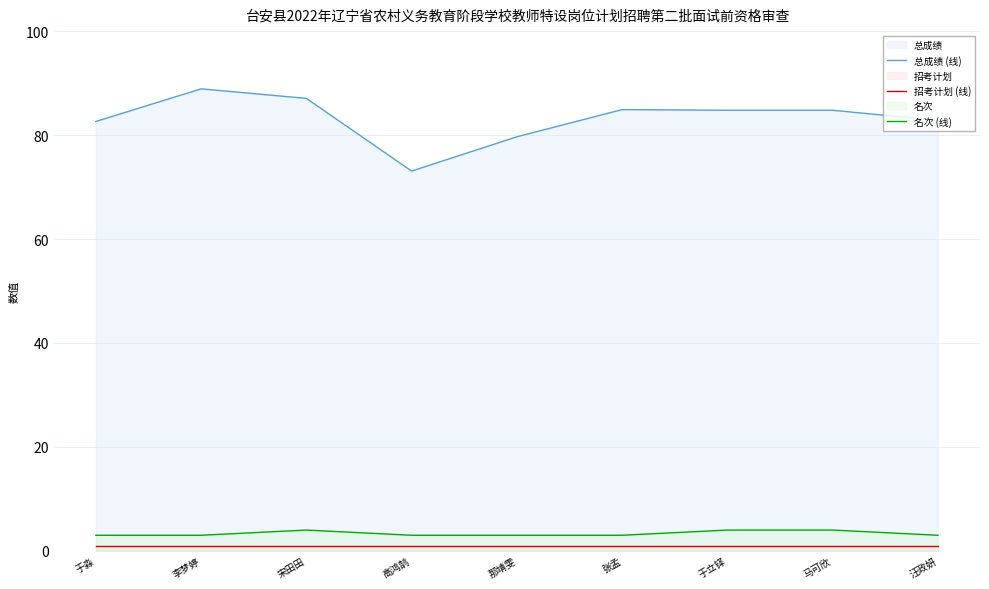

True or false: 名次 (线) and 招考计划 (线) cross at least once.

False